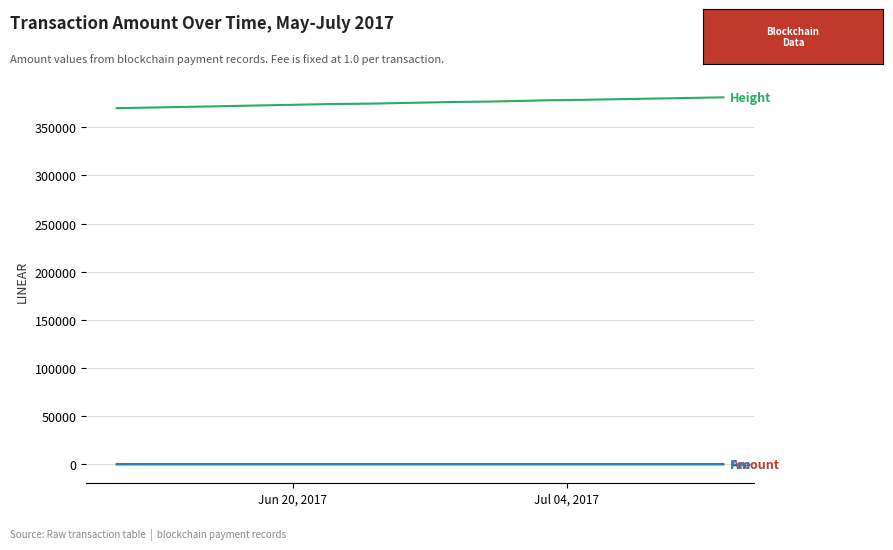

What is the maximum value shown in the chart?

380929.0